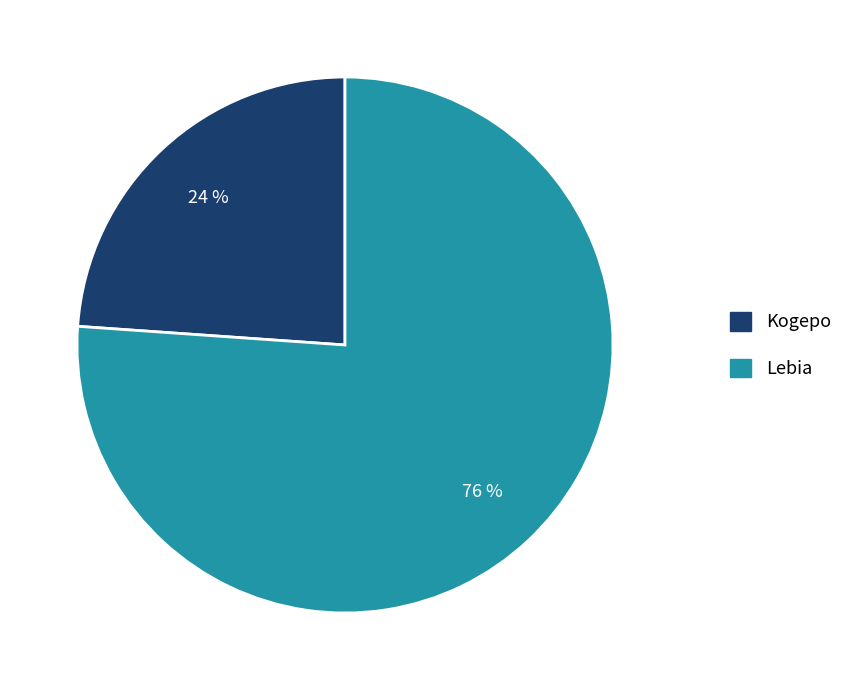

The Lebia slice represents 76% of the pie. True or false?

True